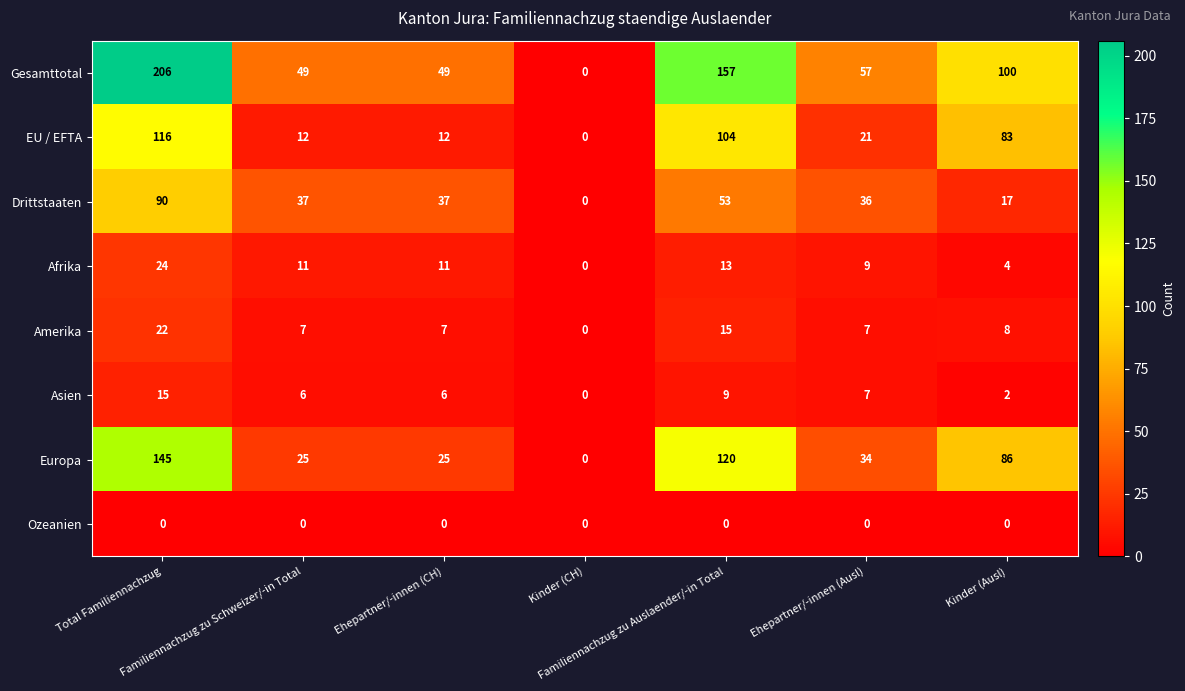

What is the difference between the highest and lowest values at Ehepartner/-innen (Ausl)?

57